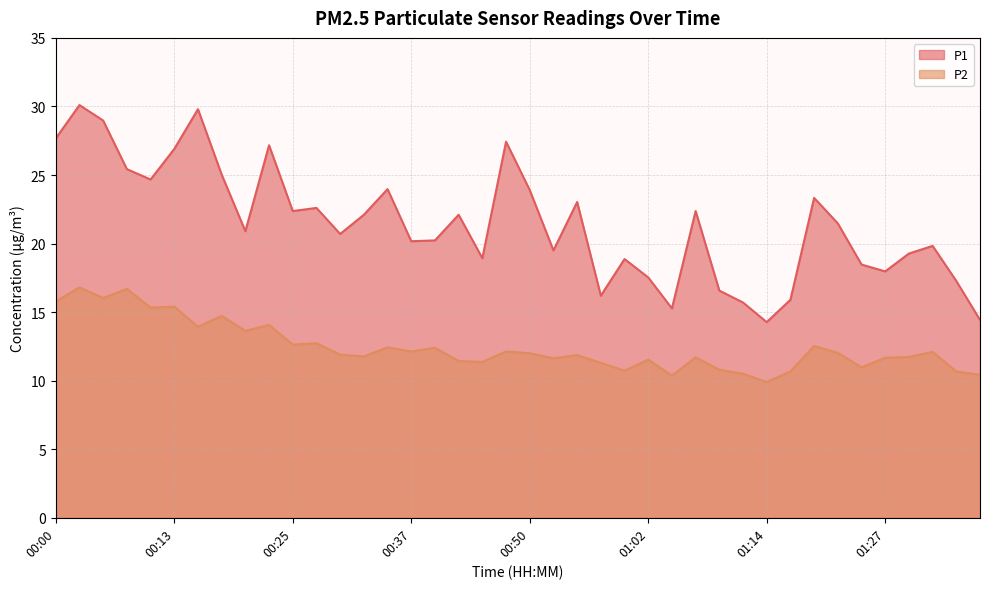

The value of P1 at 01:07 is 22.4. True or false?

True